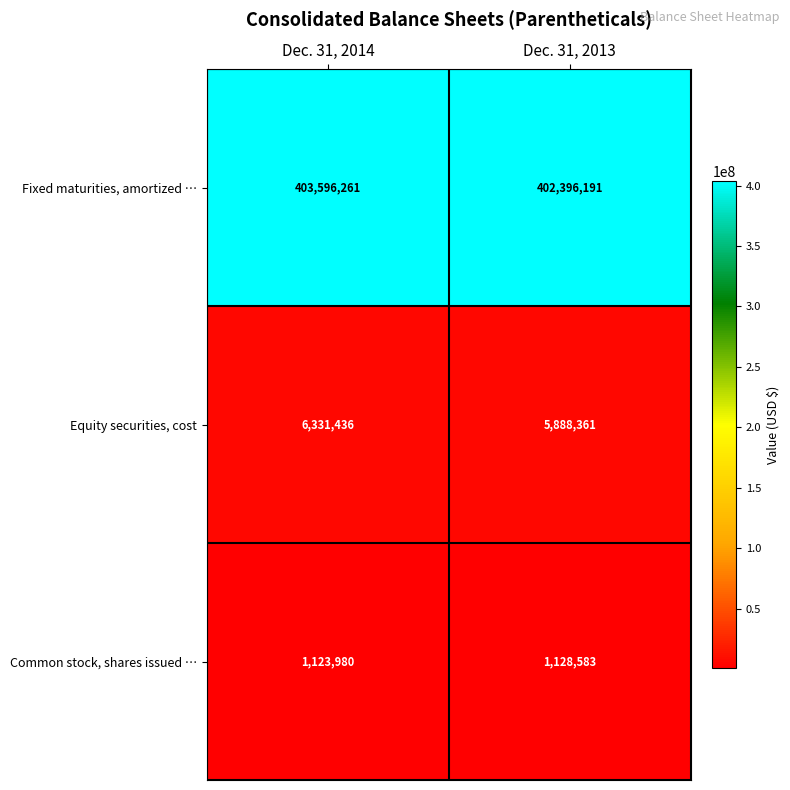

The Equity securities, cost series shows 6331436 at Dec. 31, 2014. True or false?

True